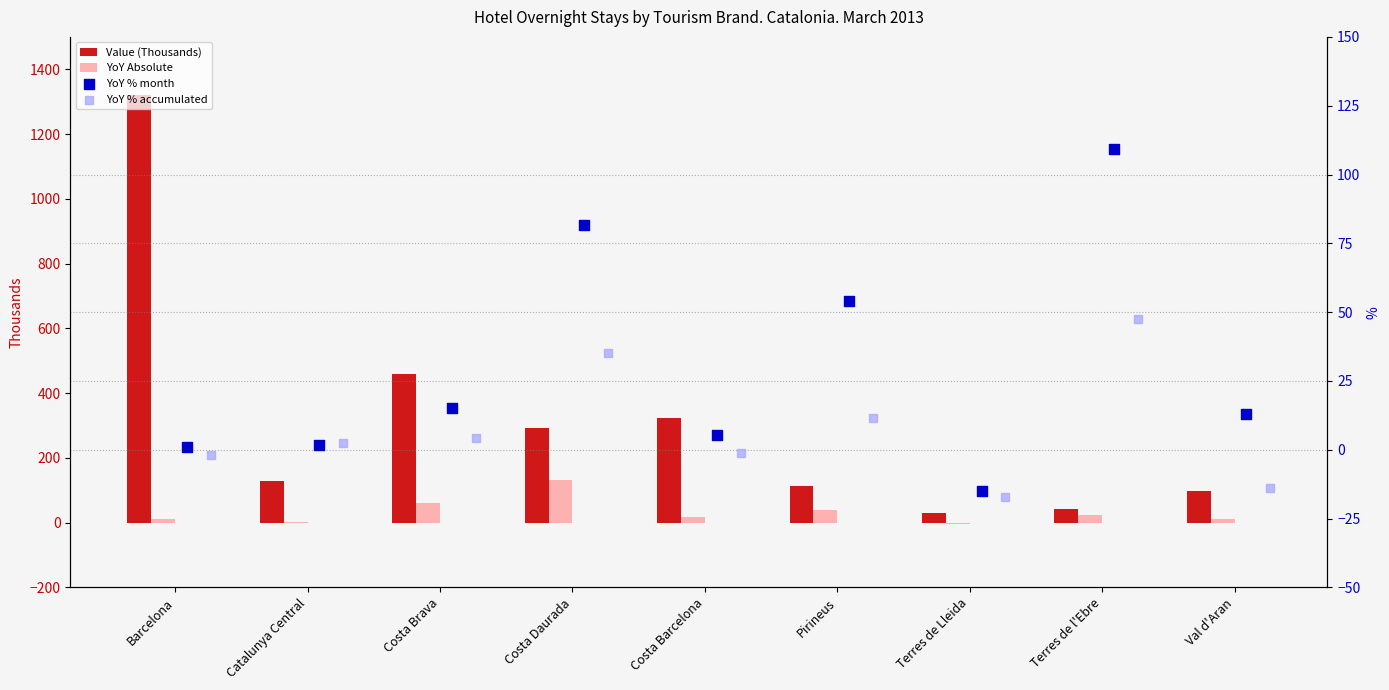

At which category is the sum across all series the highest?

Barcelona